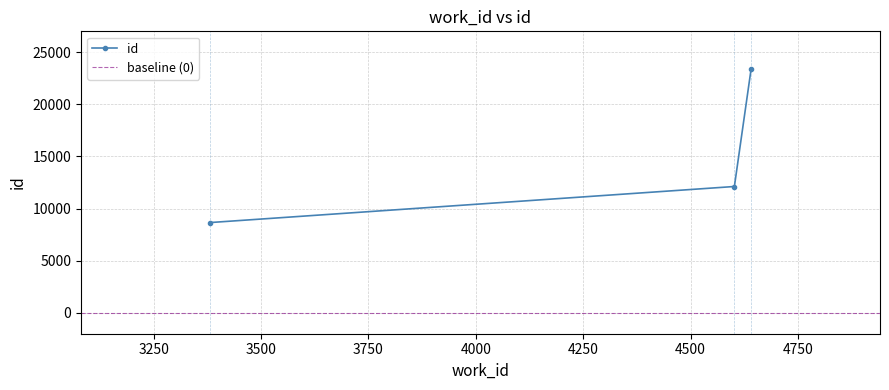

What is the value of the 3rd point from the left?

23403